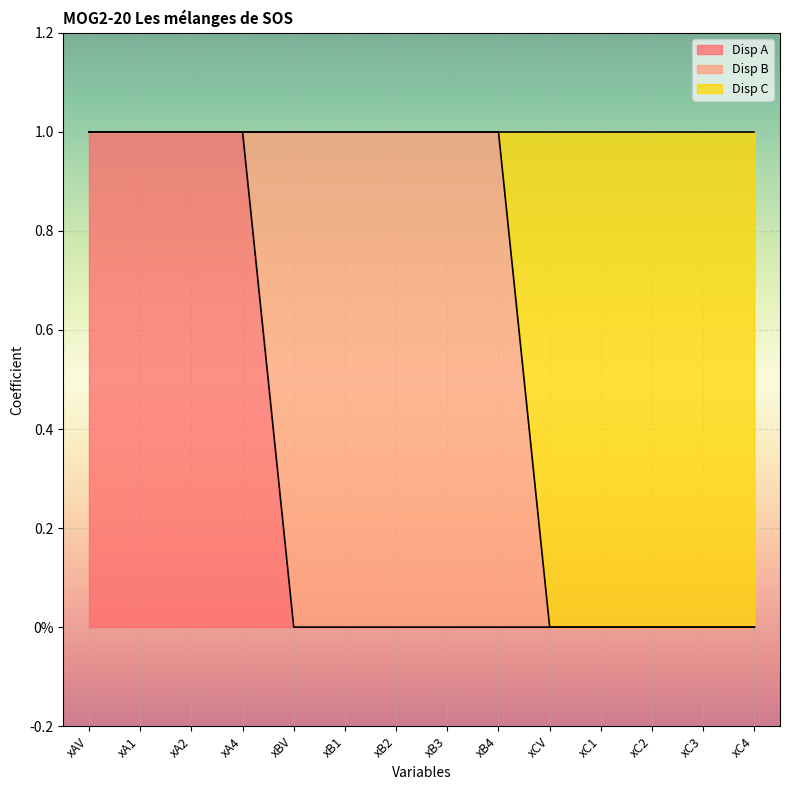

Does the chart display data point markers on the line(s)?

No